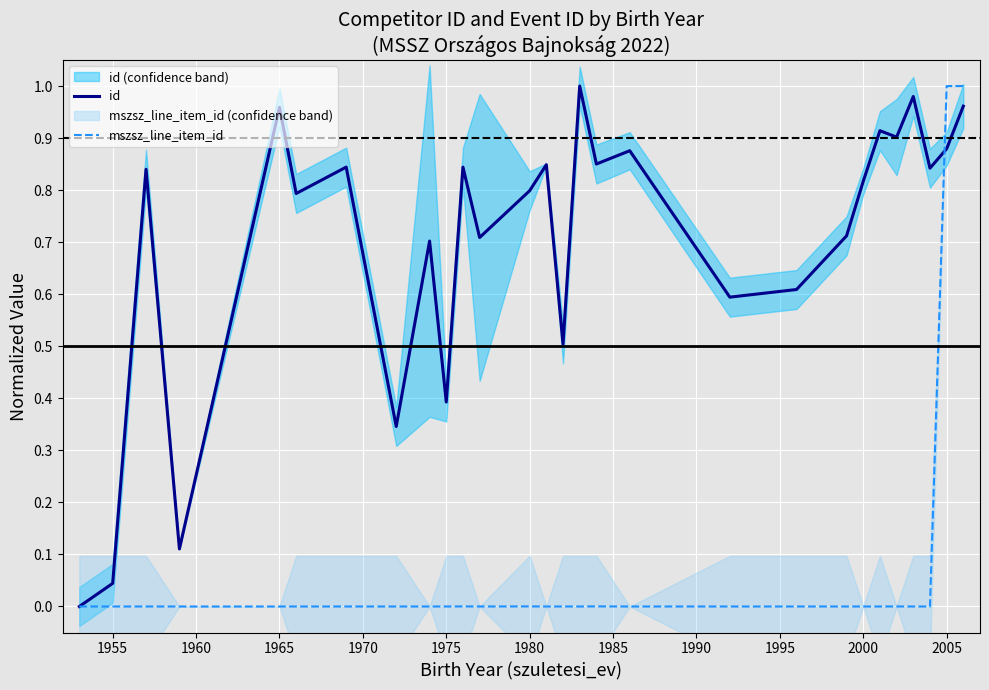

Which series has the widest spread of values?

id